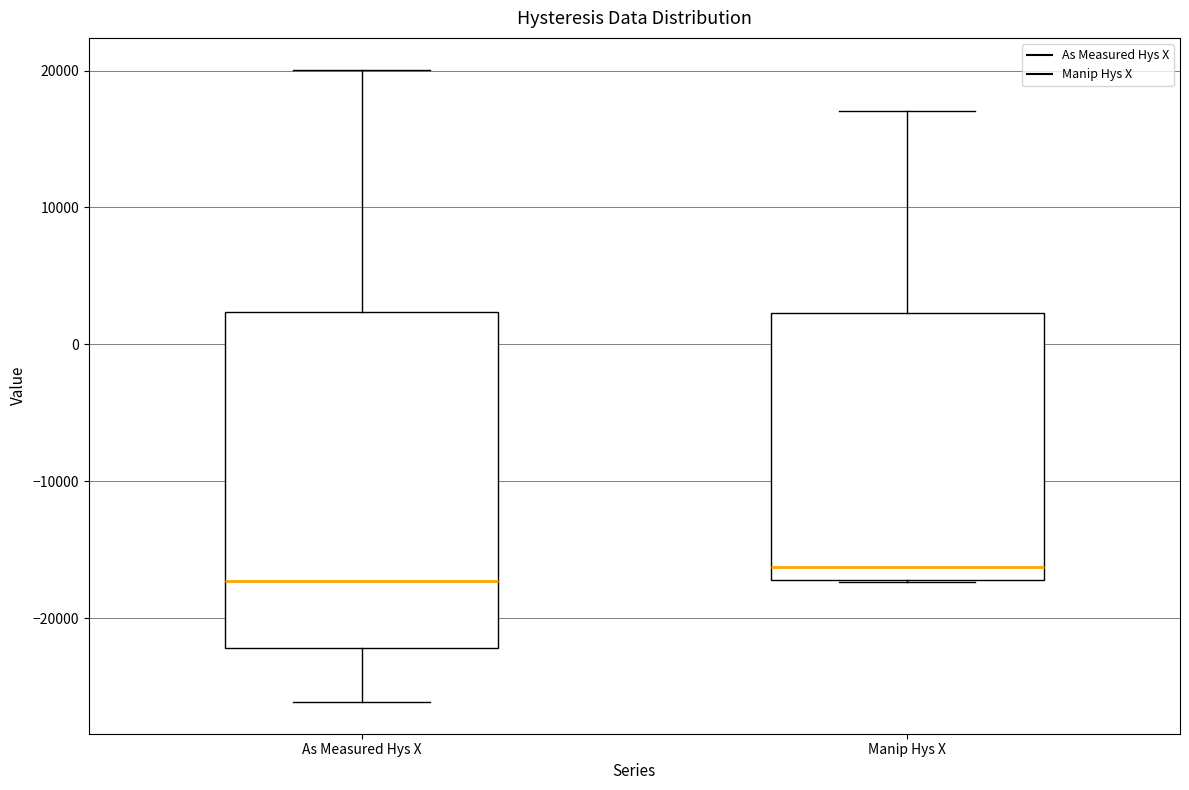

Reading left to right, read every box against the y-axis: the position of its median line, the range the box covers, and the ends of its whiskers. The values are not printed on the chart, so give them approximately, as read against the axis.

As Measured Hys X: median -17000, box -22000 to 2000, whiskers -26000 to 20000
Manip Hys X: median -16000, box -17000 to 2000, whiskers -17000 to 17000